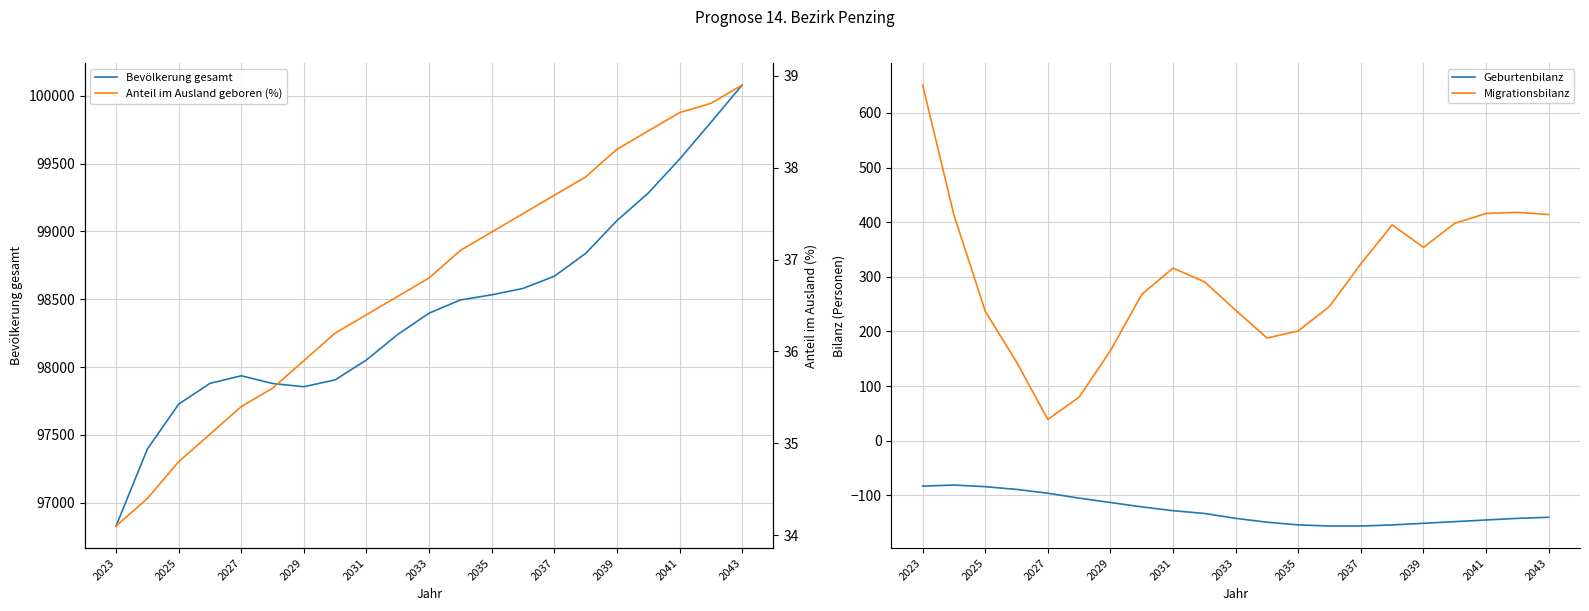

True or false: Bevölkerung gesamt and Migrationsbilanz intersect in this chart.

False